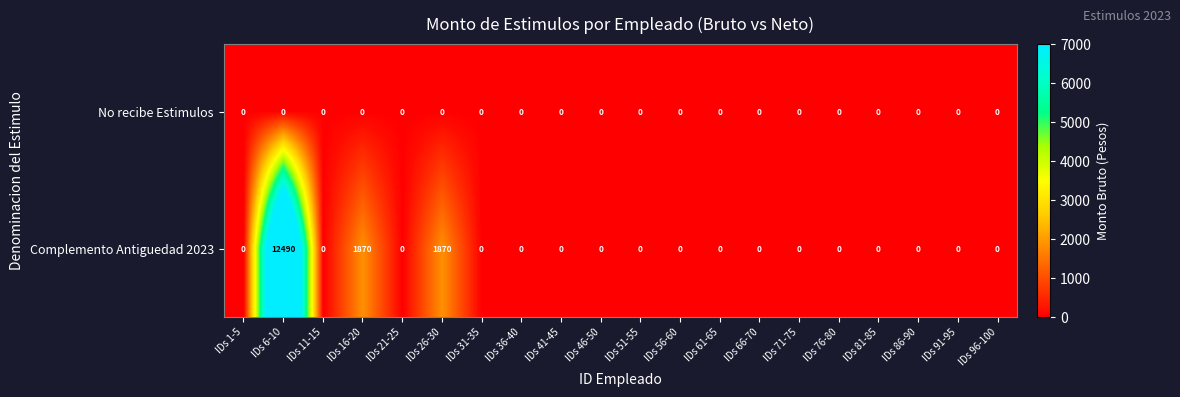

The Complemento Antiguedad 2023 series shows 3831 at IDs 46-50. True or false?

False